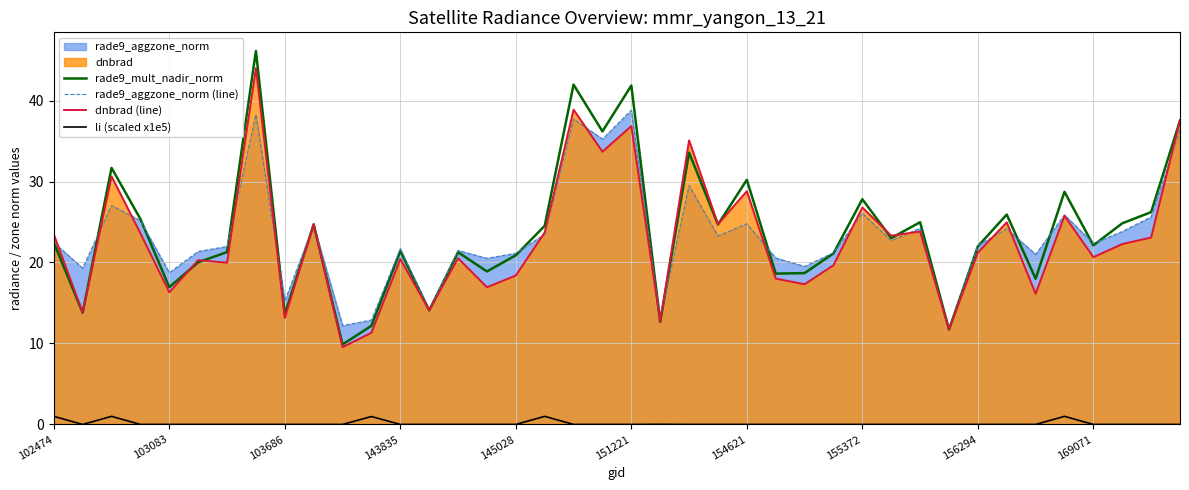

Rank the series by their maximum value, from highest to lowest.

rade9_mult_nadir_norm, dnbrad (line), rade9_aggzone_norm (line), li (scaled x1e5)